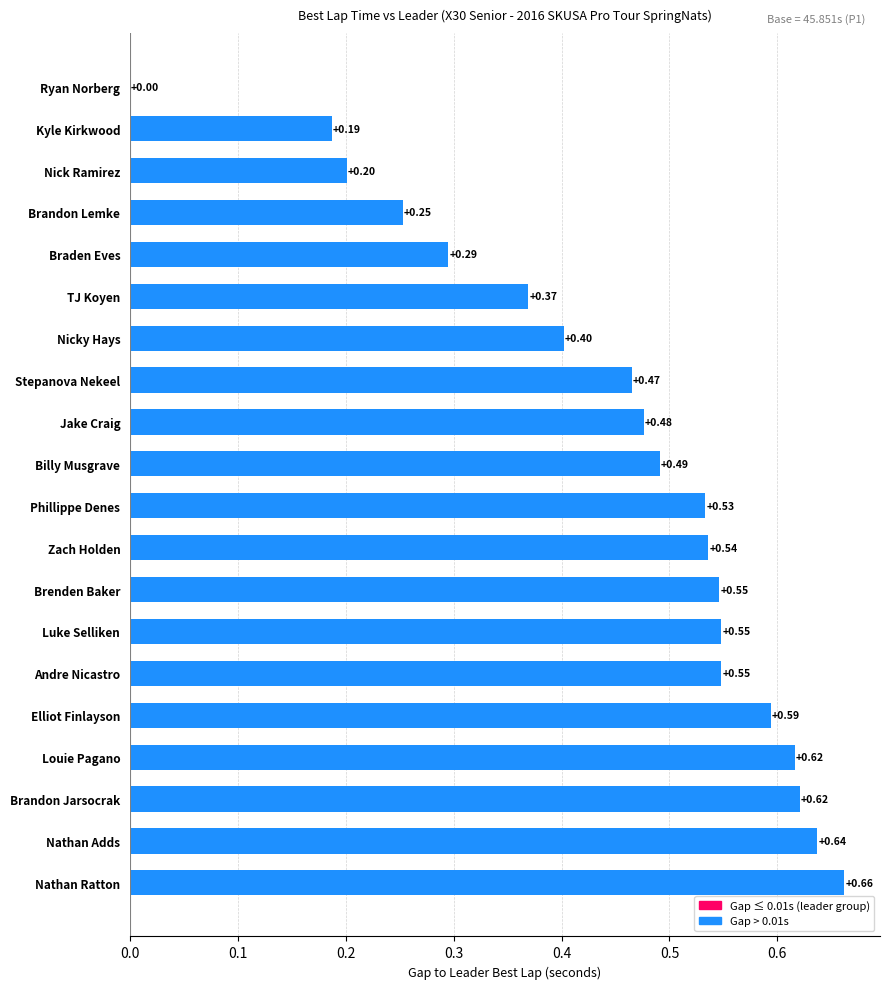

Between Brenden Baker and Braden Eves, which is larger?

Brenden Baker